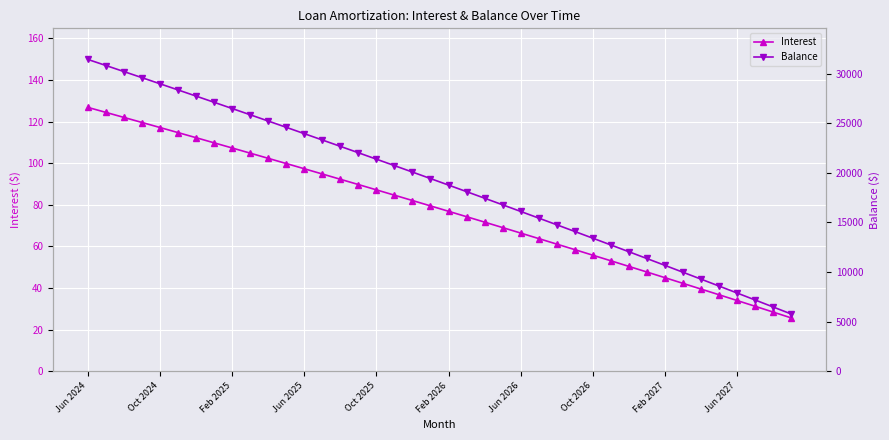

Is it true that Balance equals 17436.0 at 22?

True